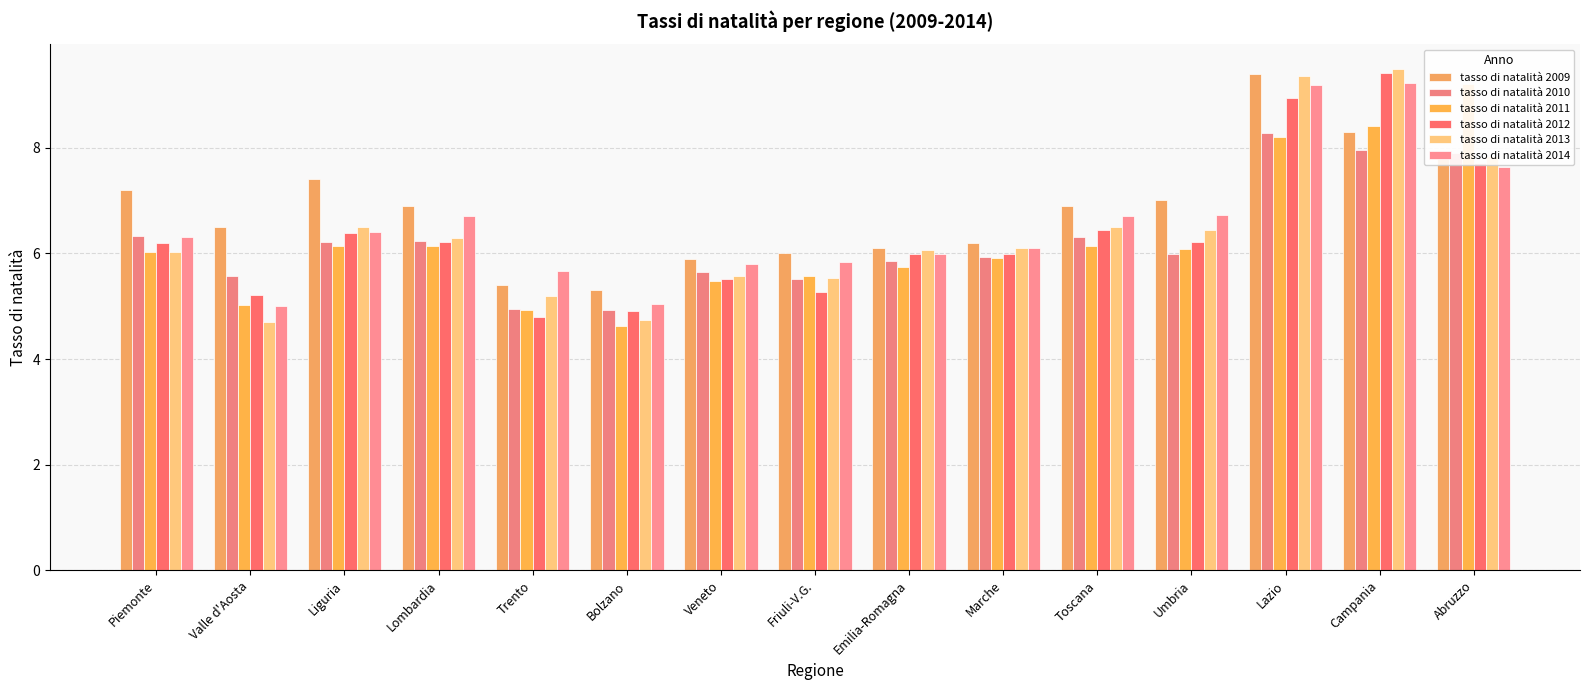

List the labels in order of tasso di natalità 2012 value, smallest first.

Trento, Bolzano, Valle d'Aosta, Friuli-V.G., Veneto, Emilia-Romagna, Marche, Piemonte, Lombardia, Umbria, Liguria, Toscana, Abruzzo, Lazio, Campania